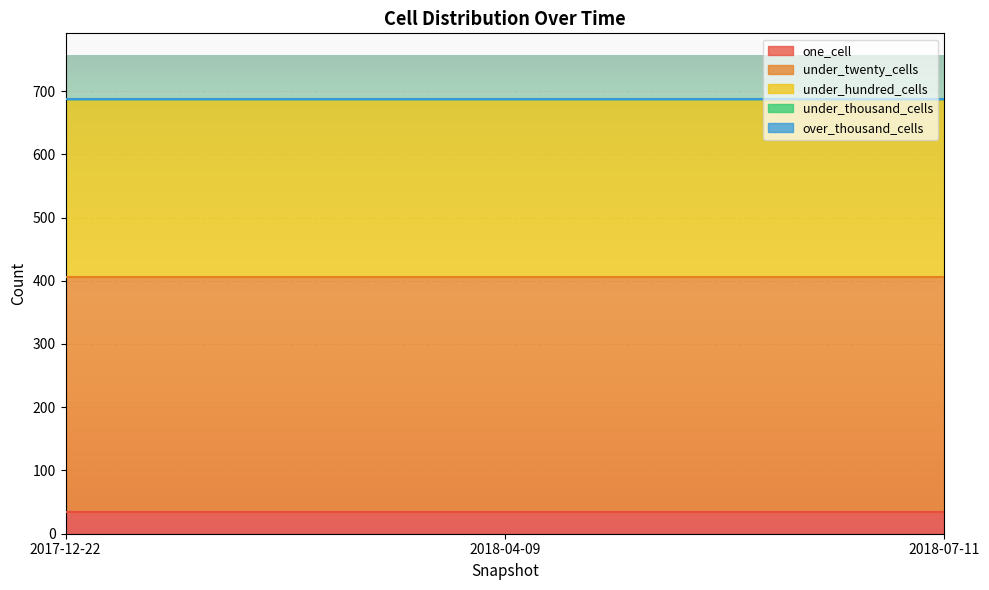

Is the value of over_thousand_cells at 2017-12-22 greater than the value of under_twenty_cells at 2018-04-09?

No